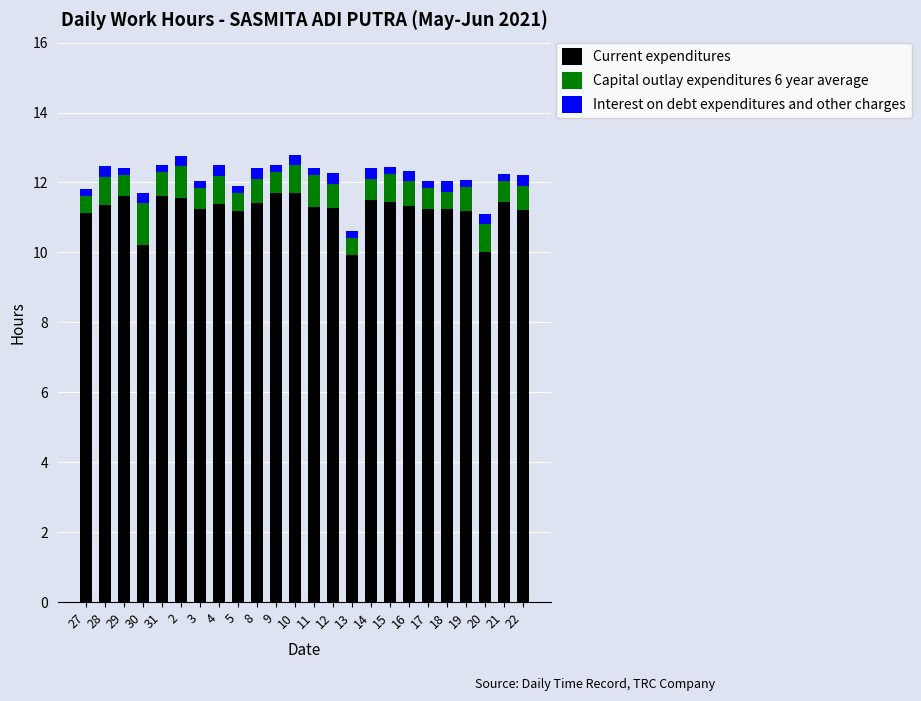

True or false: Current expenditures has a value of 11.6 at 29.

True